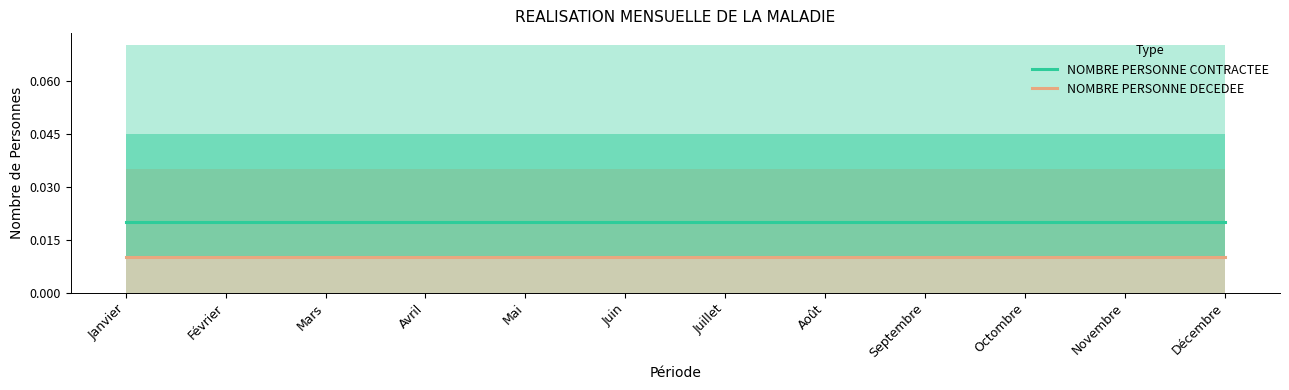

True or false: NOMBRE PERSONNE CONTRACTEE and NOMBRE PERSONNE DECEDEE intersect in this chart.

False